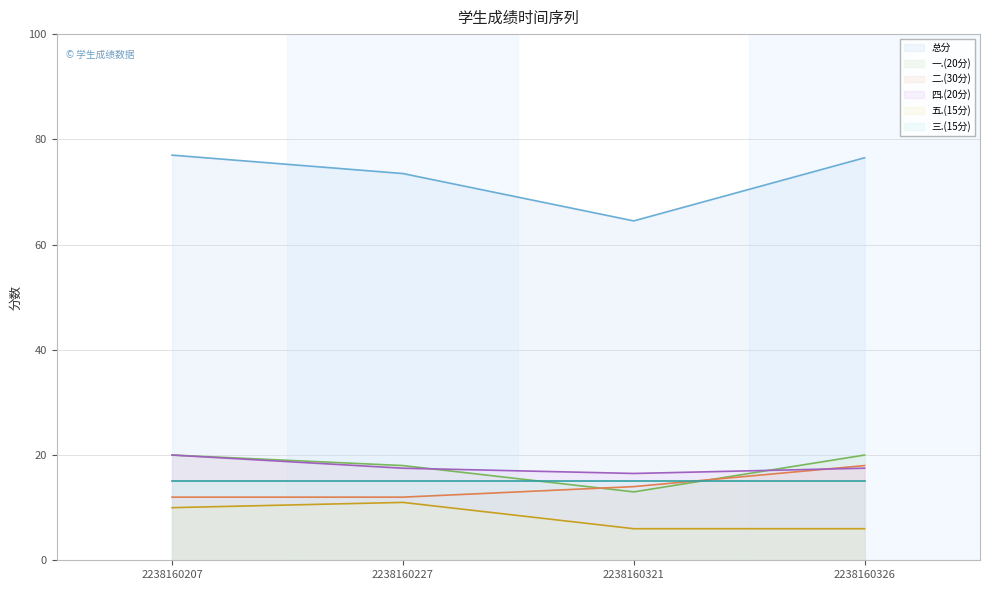

What is the maximum value shown in the chart?

77.0